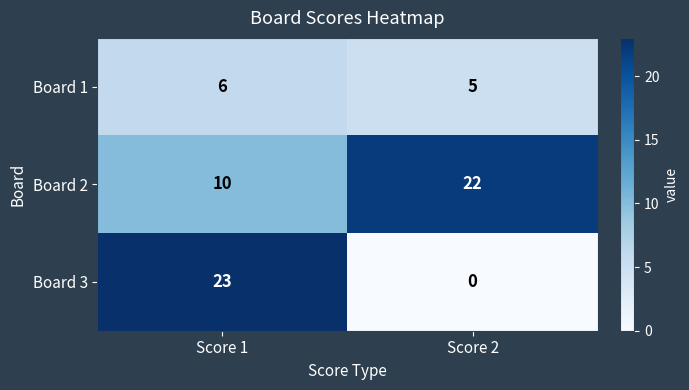

What is the difference between the Board 2 values at Score 2 and Score 1?

12